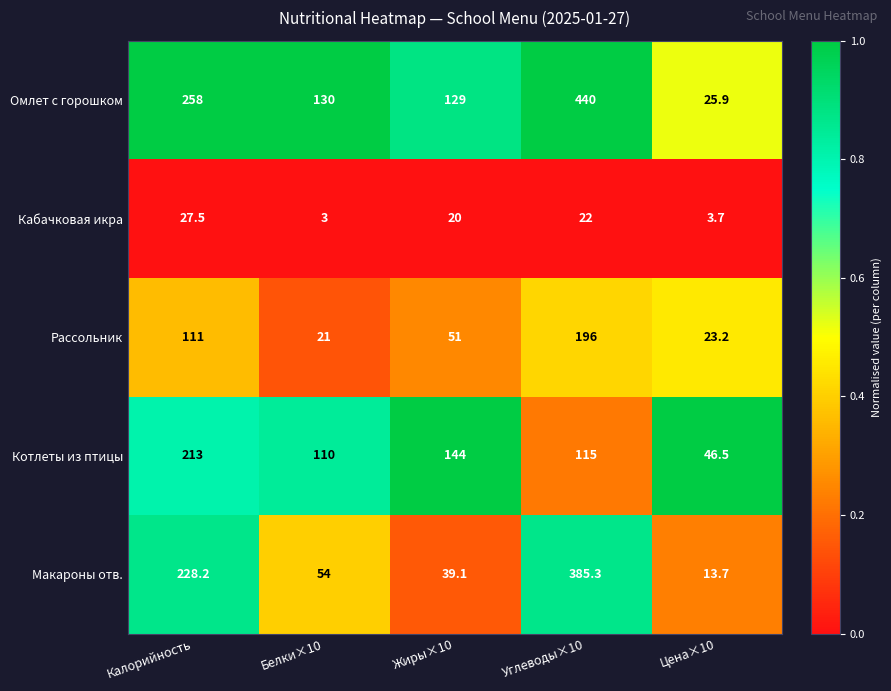

What is the difference between the highest and lowest values at Калорийность?

230.5